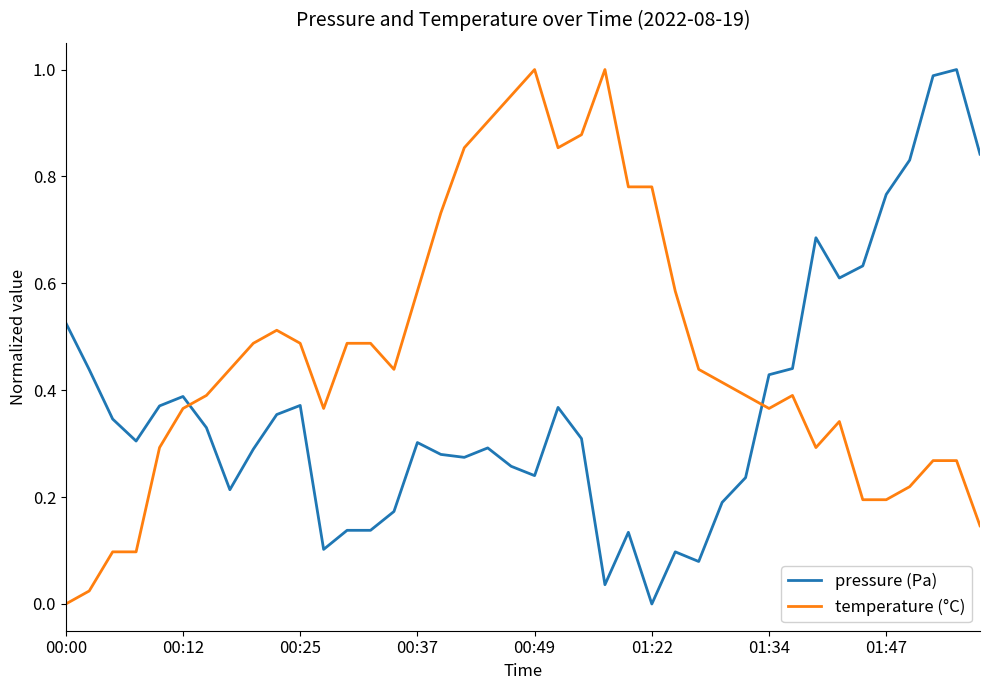

Which series has the largest total across all categories?

temperature (°C)